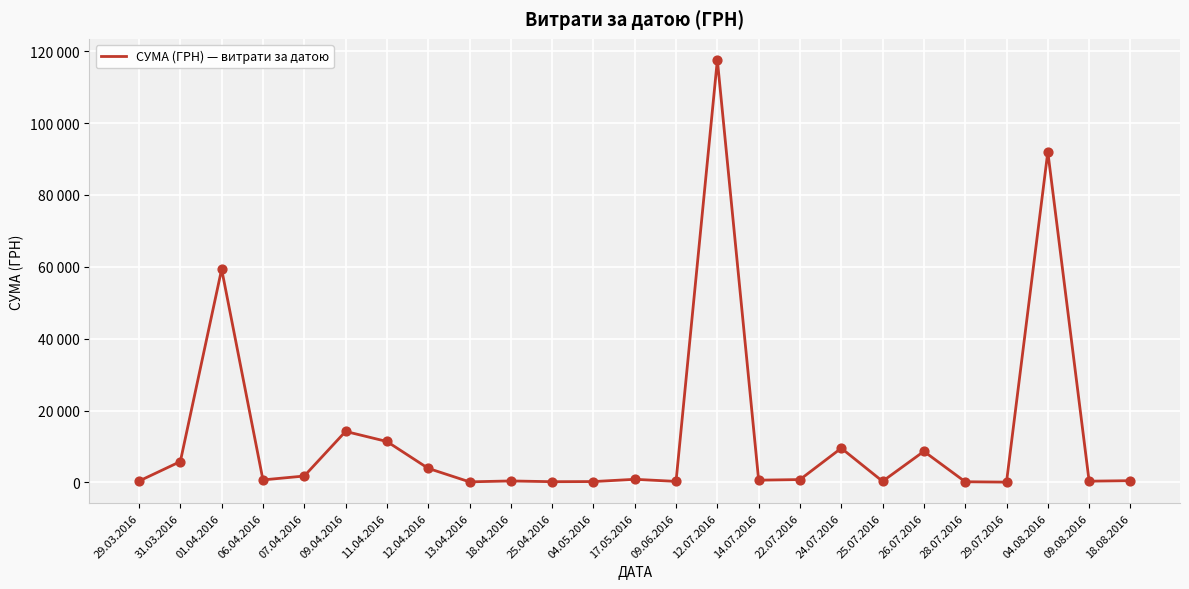

What is the ratio of the value at 24.07.2016 to the value at 31.03.2016?

1.6